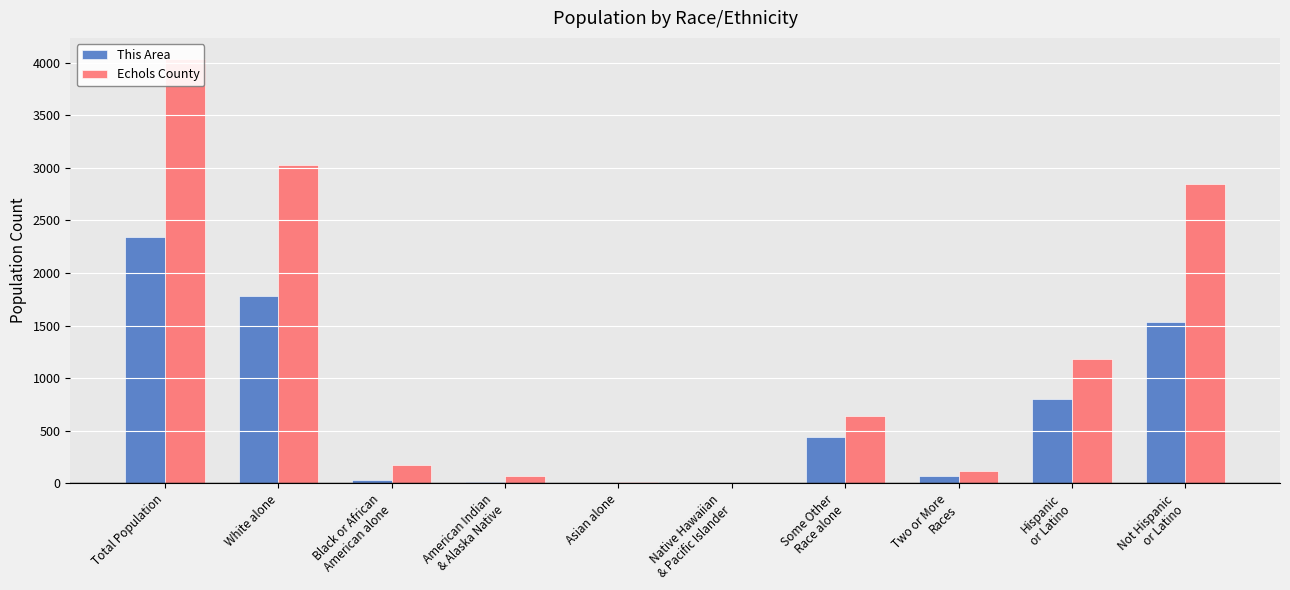

Reading left to right, list all the values displayed in this chart.

This Area: Total Population=2340	White alone=1783	Black or African
American alone=32	American Indian
& Alaska Native=13	Asian alone=4	Native Hawaiian
& Pacific Islander=1	Some Other
Race alone=439	Two or More
Races=68	Hispanic
or Latino=807	Not Hispanic
or Latino=1533
Echols County: Total Population=4034	White alone=3023	Black or African
American alone=171	American Indian
& Alaska Native=72	Asian alone=13	Native Hawaiian
& Pacific Islander=2	Some Other
Race alone=639	Two or More
Races=114	Hispanic
or Latino=1183	Not Hispanic
or Latino=2851